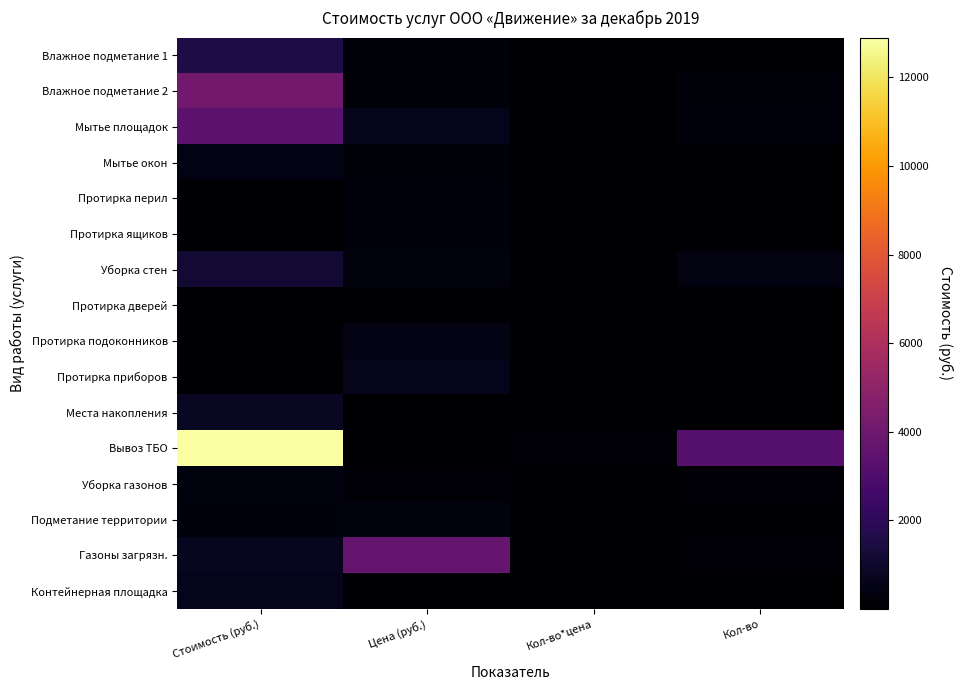

Which series changed the most between Стоимость (руб.) and Цена (руб.)?

Вывоз ТБО